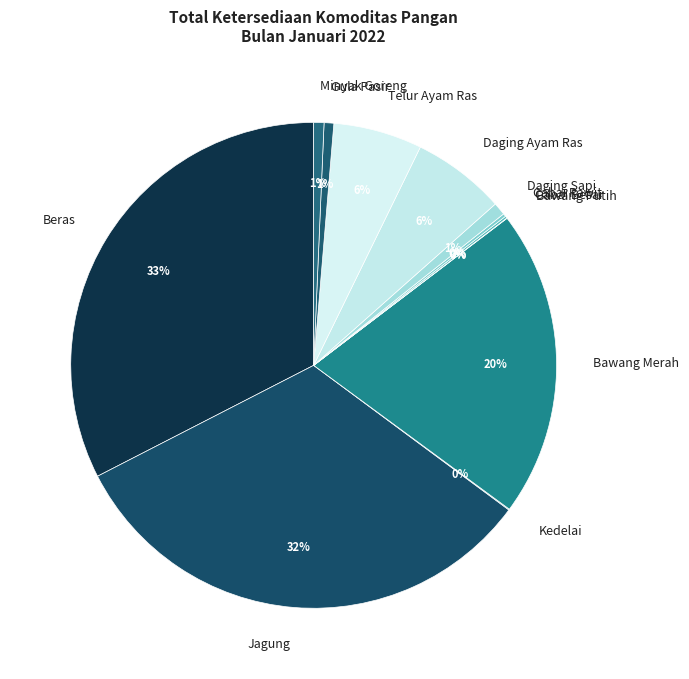

Which has a higher value, Daging Ayam Ras or Gula Pasir?

Daging Ayam Ras